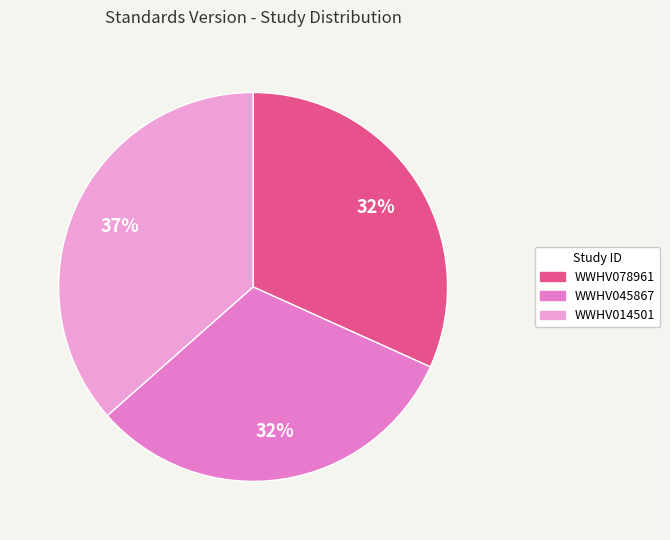

What is the ratio of the value at WWHV078961 to the value at WWHV014501?

0.9